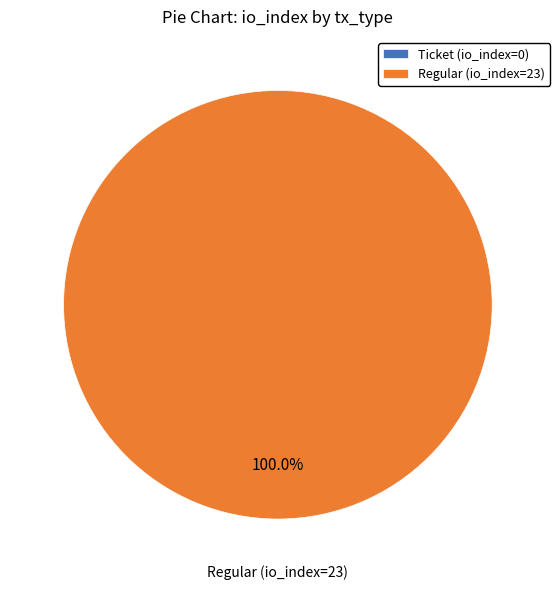

What percentage do Regular (io_index=23) and Ticket (io_index=0) together represent?

100.0%